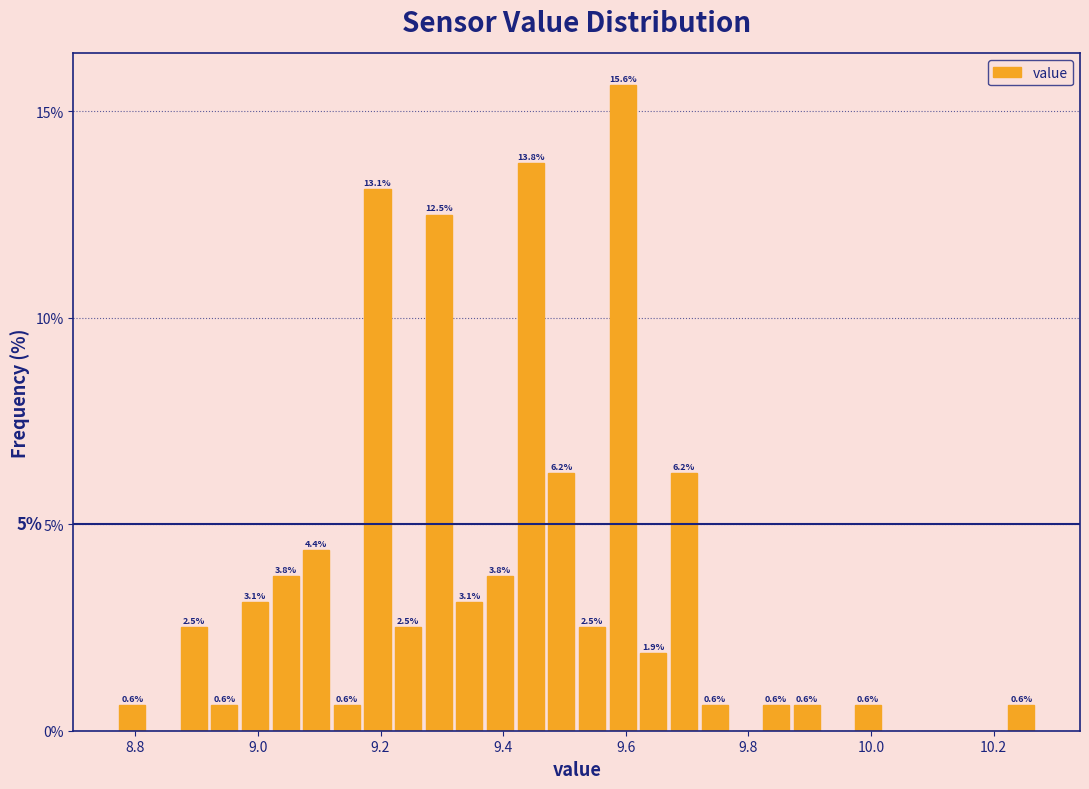

Around what value on the x-axis is the tallest bar? Give the approximate position of its centre, as read against the axis.

9.60